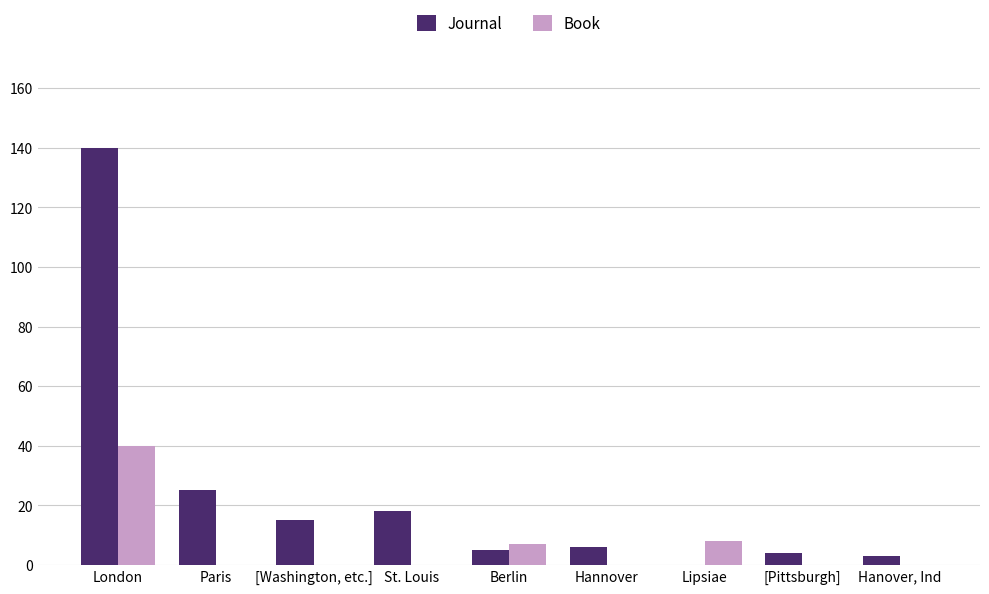

What is the average value of the Book series?

6